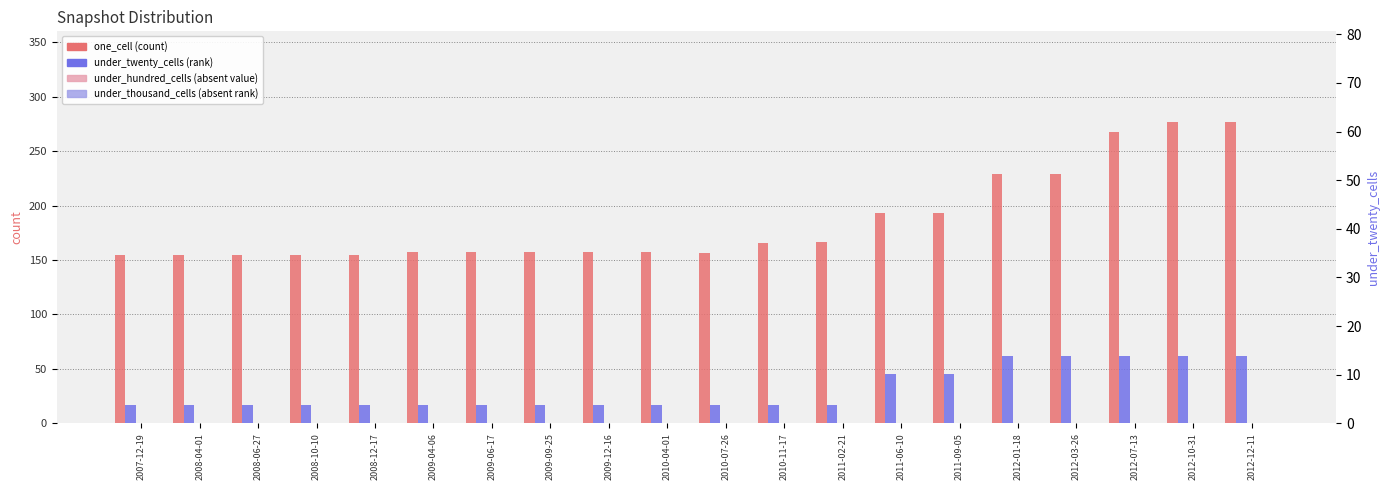

What is the difference between the highest and lowest values at 2011-06-10?

193